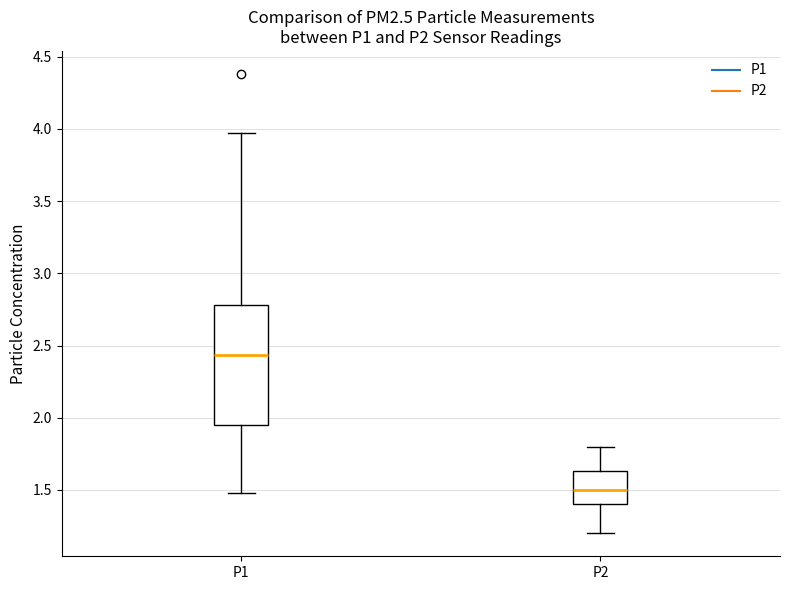

Reading left to right, read every box against the y-axis: the position of its median line, the range the box covers, and the ends of its whiskers. The values are not printed on the chart, so give them approximately, as read against the axis.

P1: median 2.45, box 1.95 to 2.80, whiskers 1.50 to 3.95
P2: median 1.50, box 1.40 to 1.65, whiskers 1.20 to 1.80